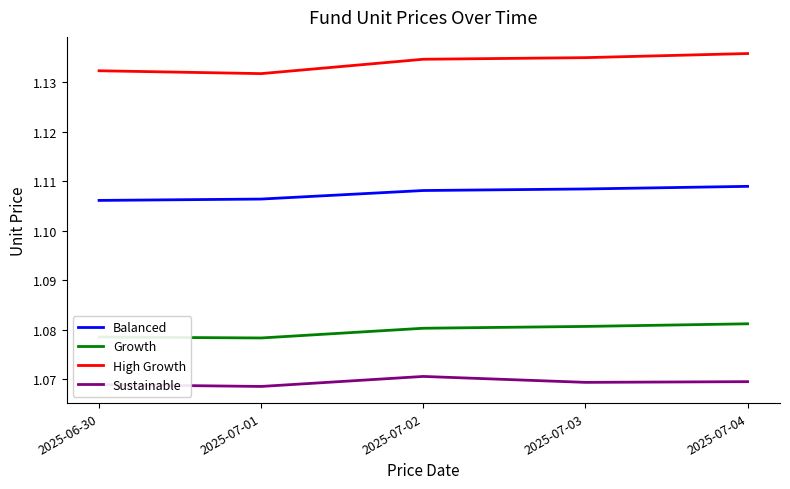

What is the difference between the highest and lowest values at 2025-07-02?

0.1